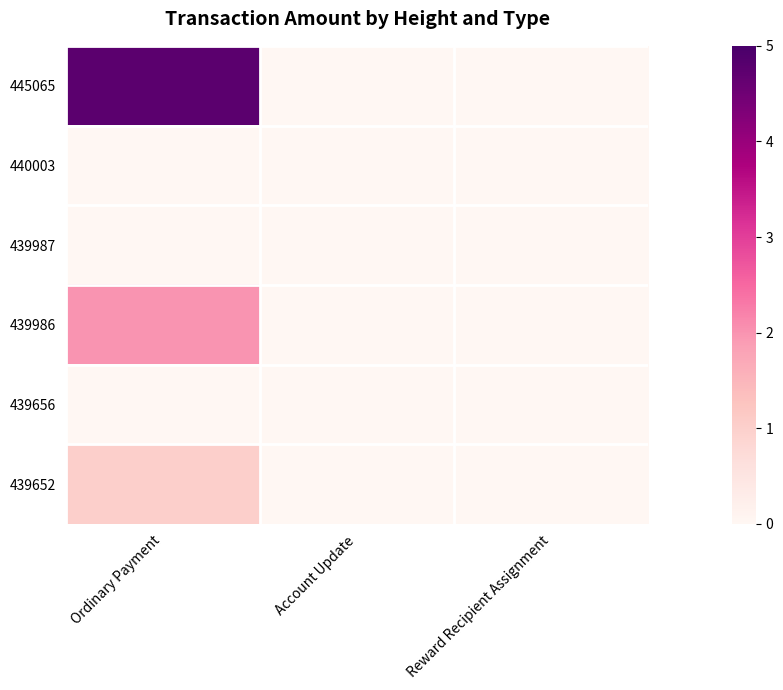

Count the number of data series in this chart.

6